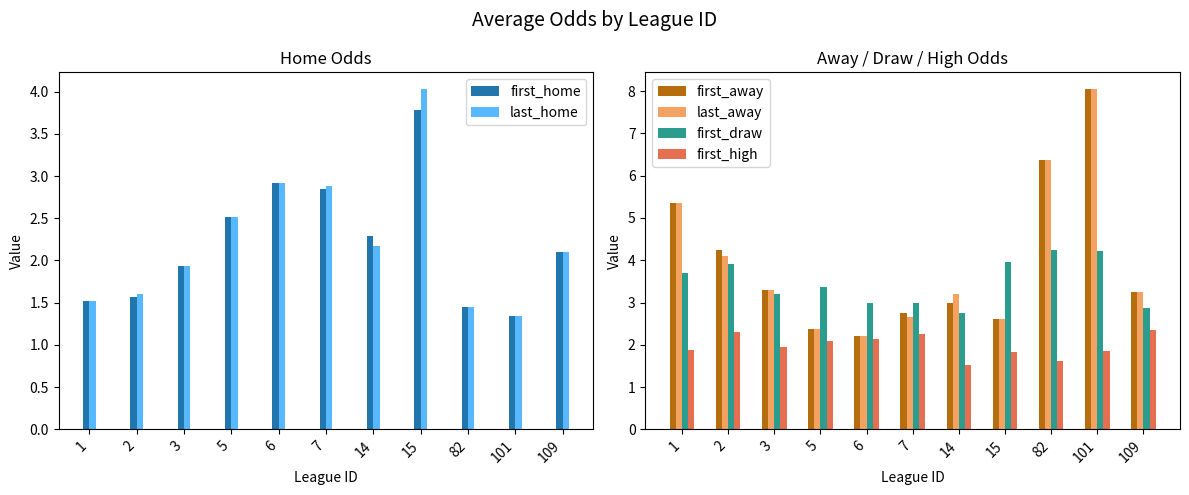

What value does the last_home series have at 109?

2.1